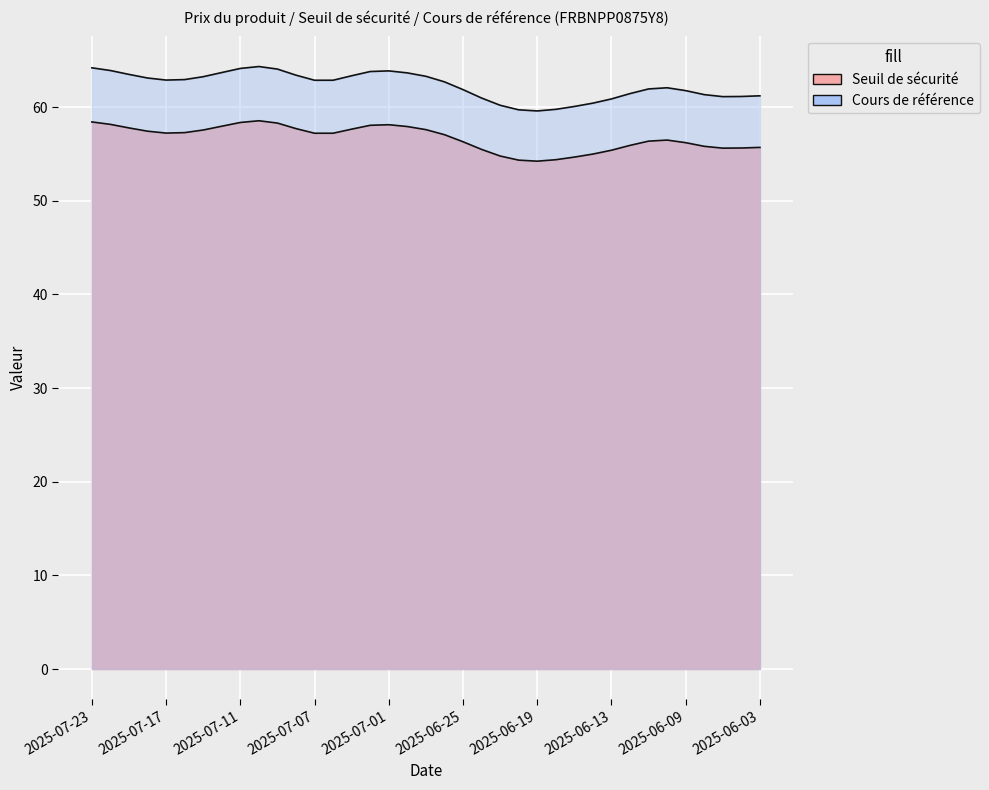

True or false: Cours de référence and Seuil de sécurité cross at least once.

False